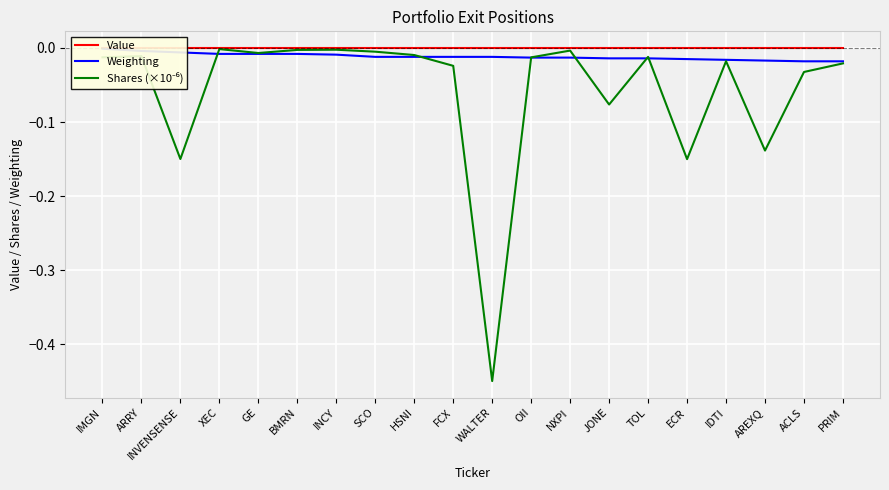

Rank the series at IMGN from lowest to highest value.

Shares (×10⁻⁶), Weighting, Value